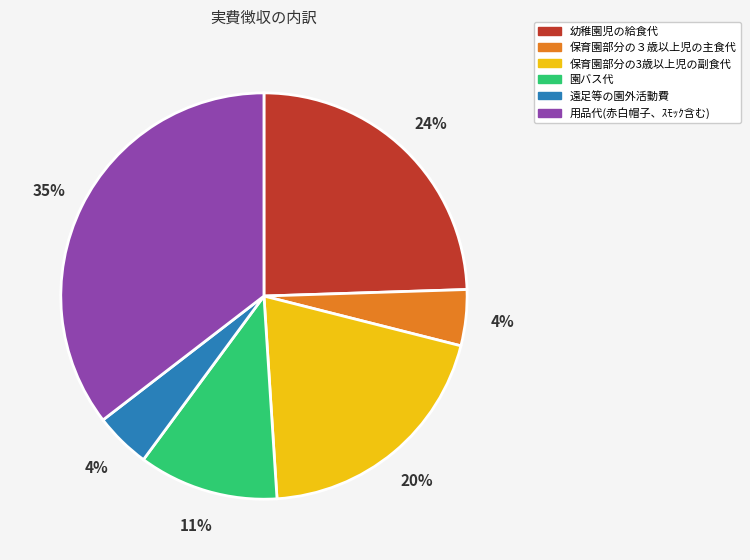

Is there a majority slice in this chart?

No